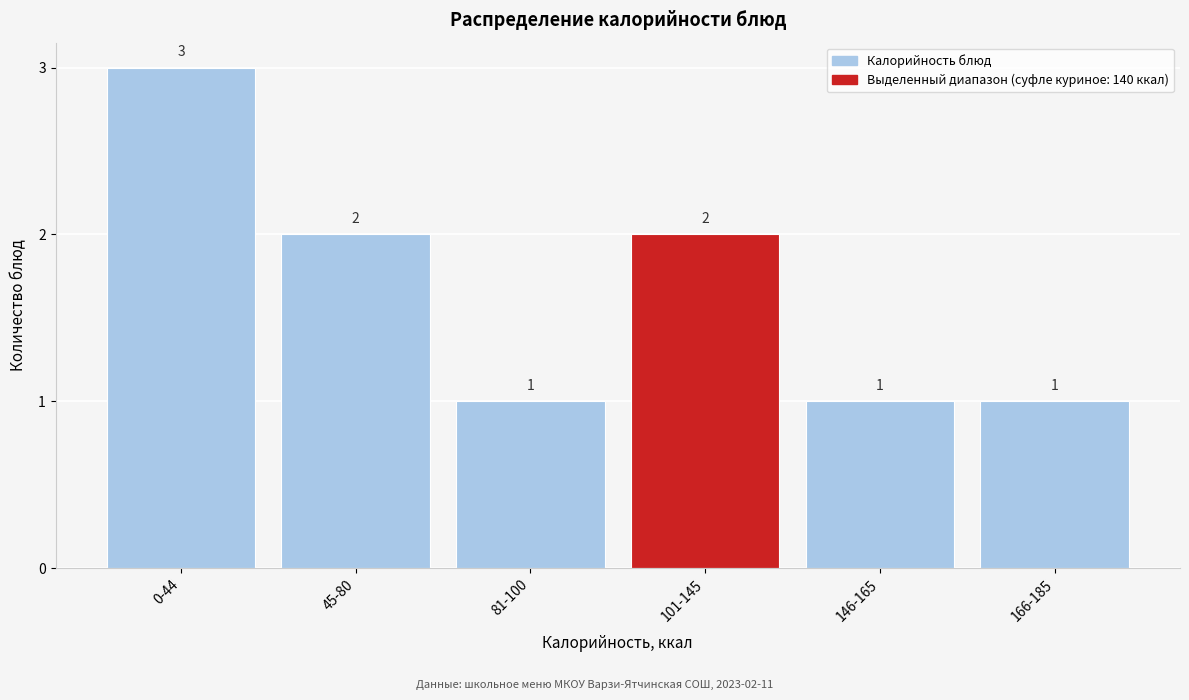

Reading left to right, what are all the values shown in this chart?

0-44=3	45-80=2	81-100=1	101-145=2	146-165=1	166-185=1